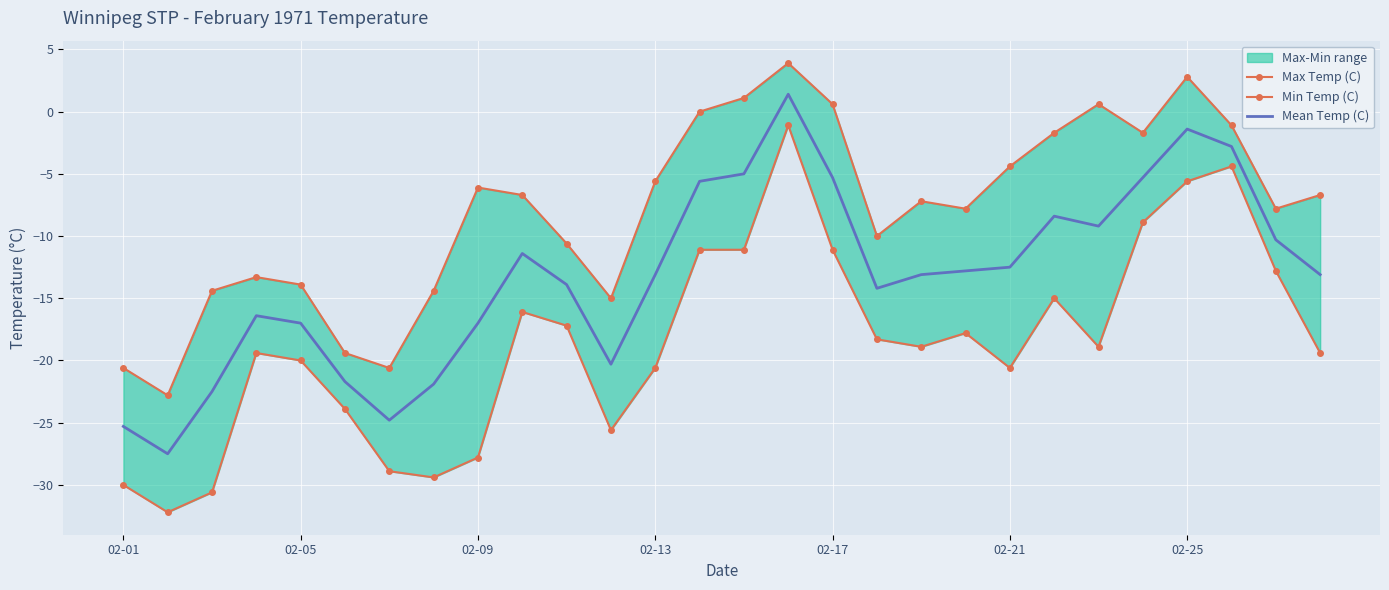

Which series has the largest total across all categories?

Max Temp (C)